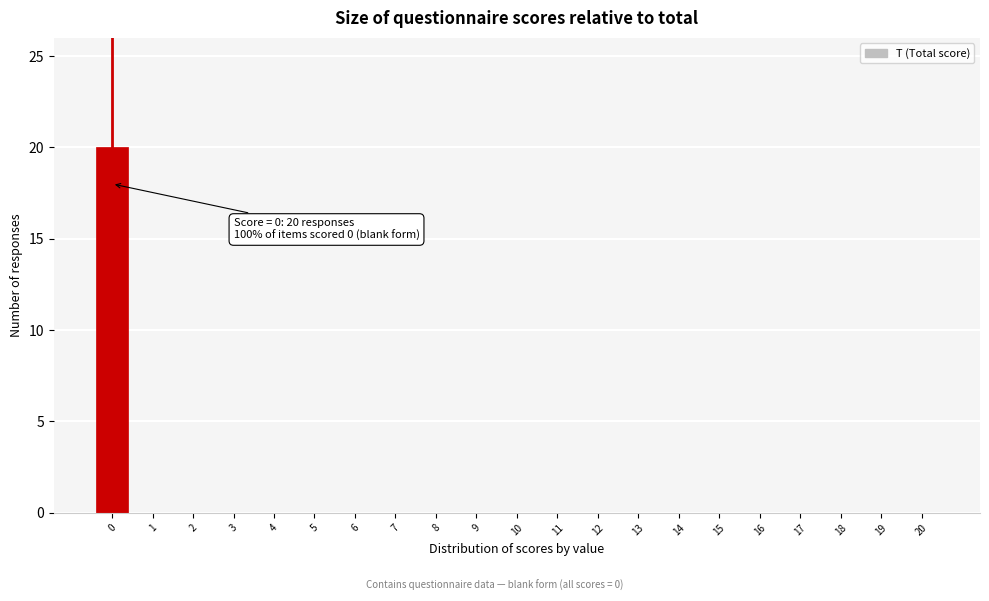

Reading left to right, what are all the values shown in this chart?

0=20	1=0	2=0	3=0	4=0	5=0	6=0	7=0	8=0	9=0	10=0	11=0	12=0	13=0	14=0	15=0	16=0	17=0	18=0	19=0	20=0